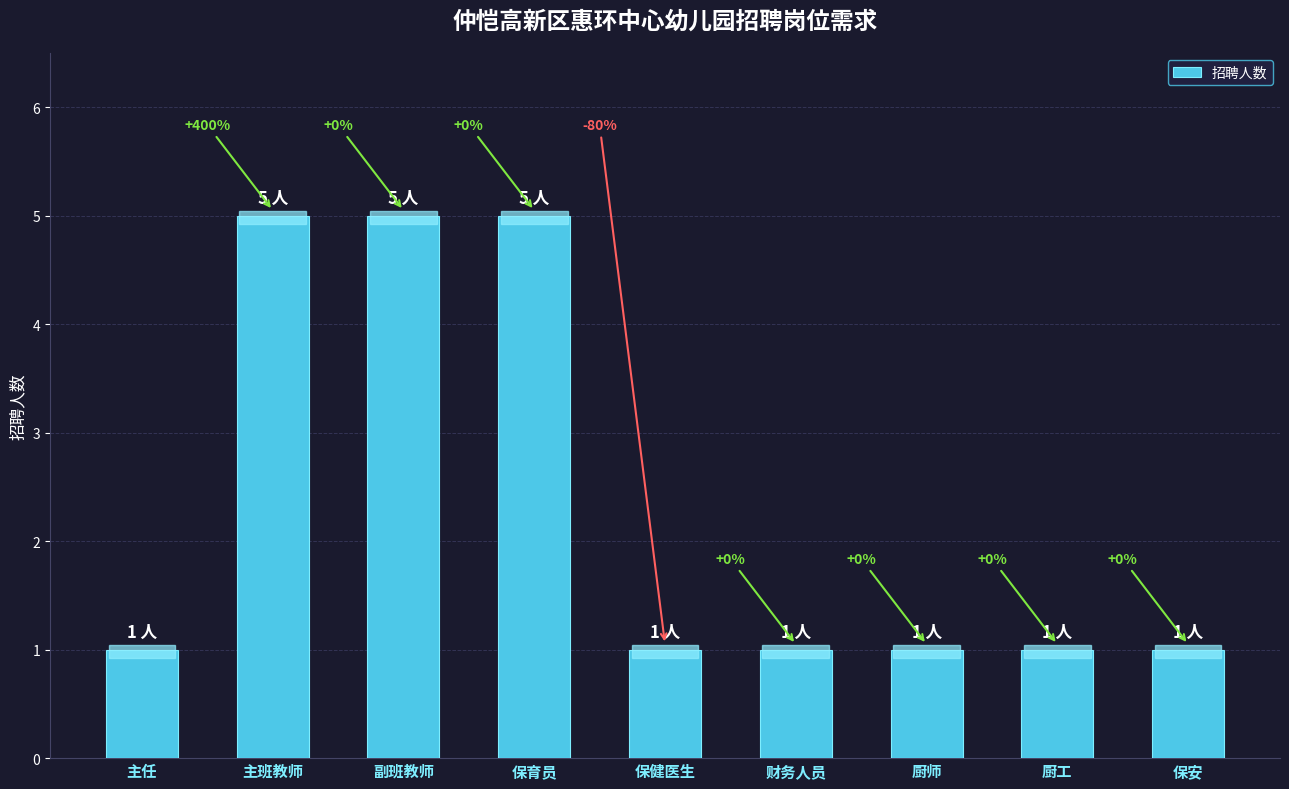

Approximately how many times larger is the value at 厨师 compared to 厨工?

1.0